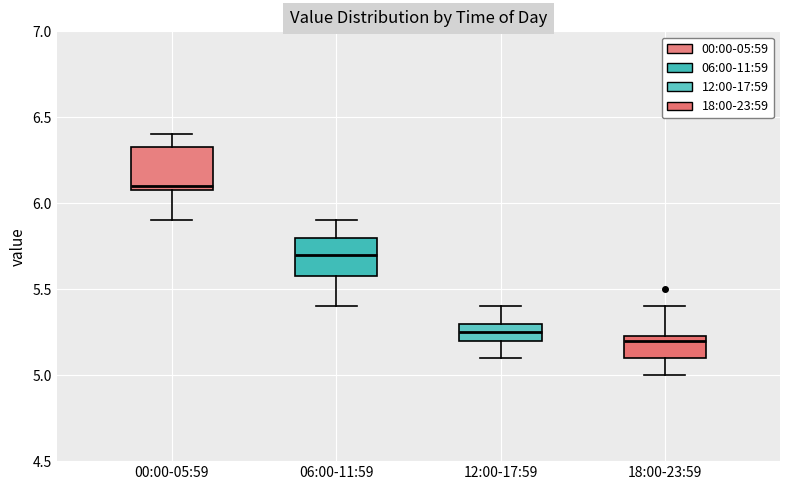

Which box's median line is the highest?

00:00-05:59